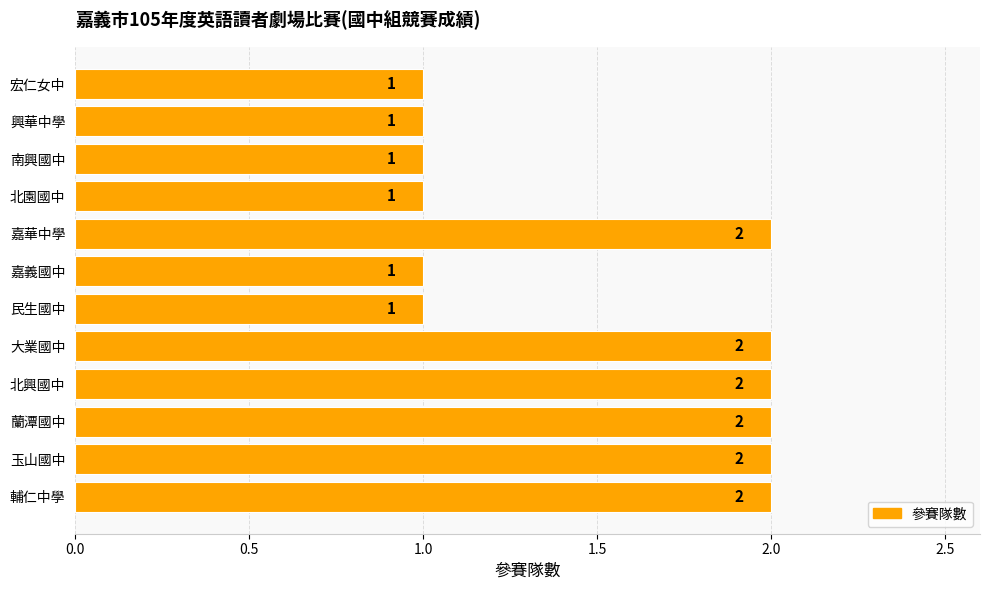

Count the values in the range 1 to 2.

12